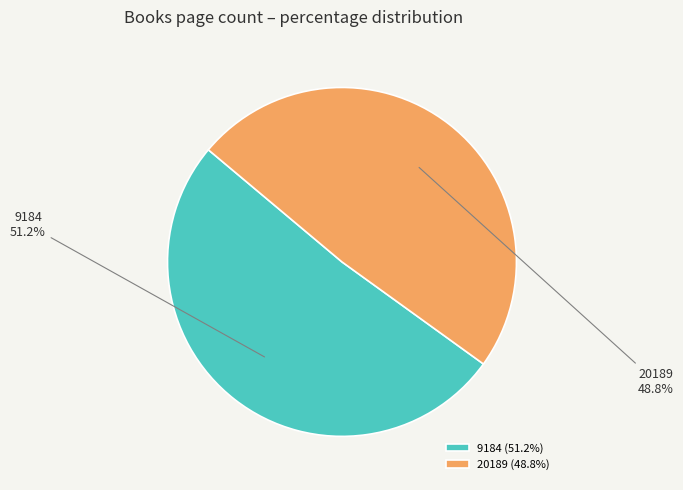

To the nearest percent, what is the difference between the largest and smallest slice percentages?

2%